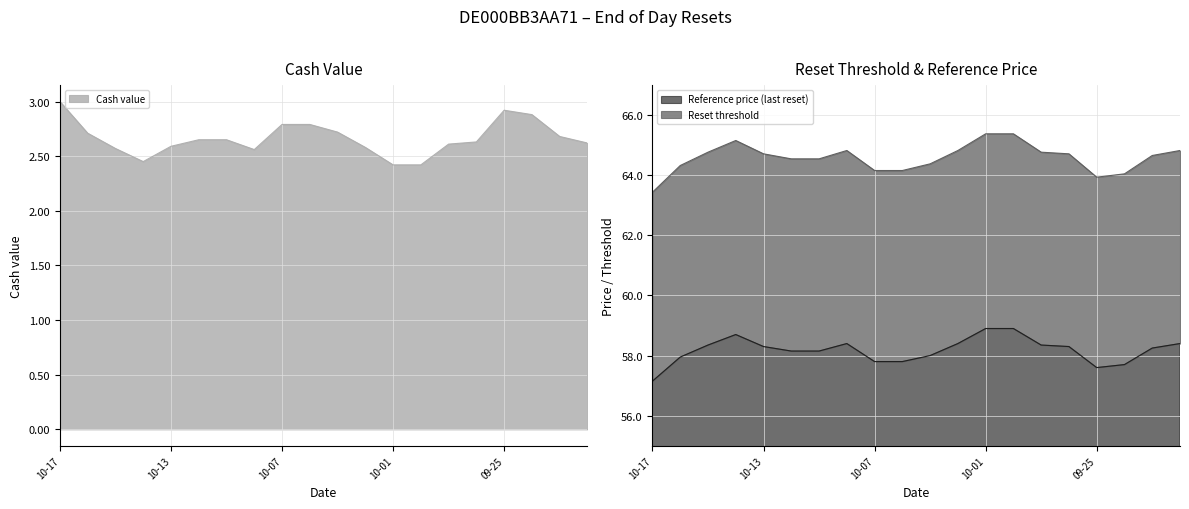

True or false: Cash value and Reference price (last reset) cross at least once.

False